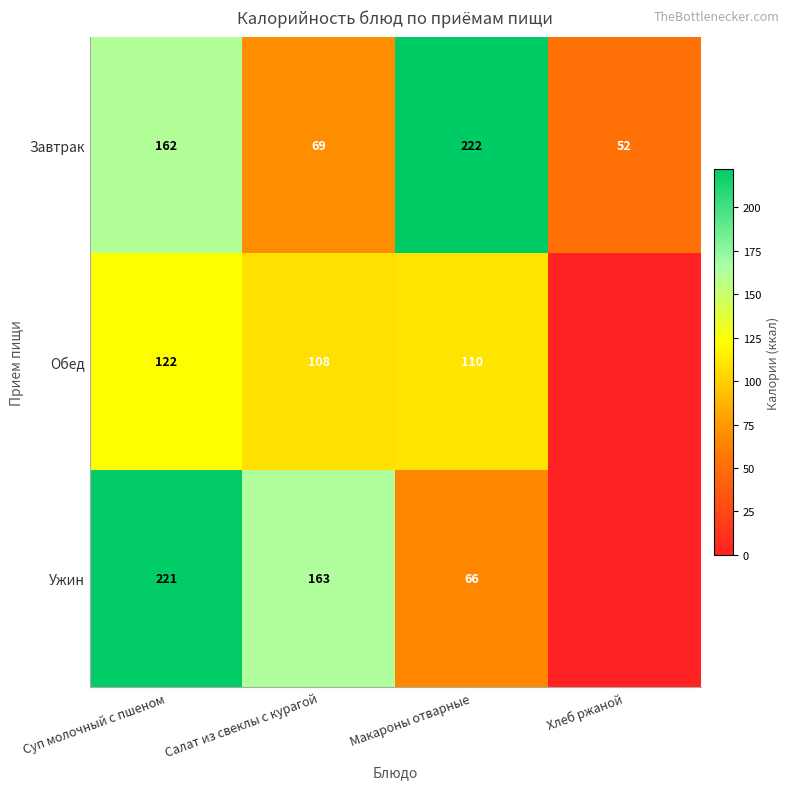

Between Хлеб ржаной and Макароны отварные, which is larger?

Макароны отварные